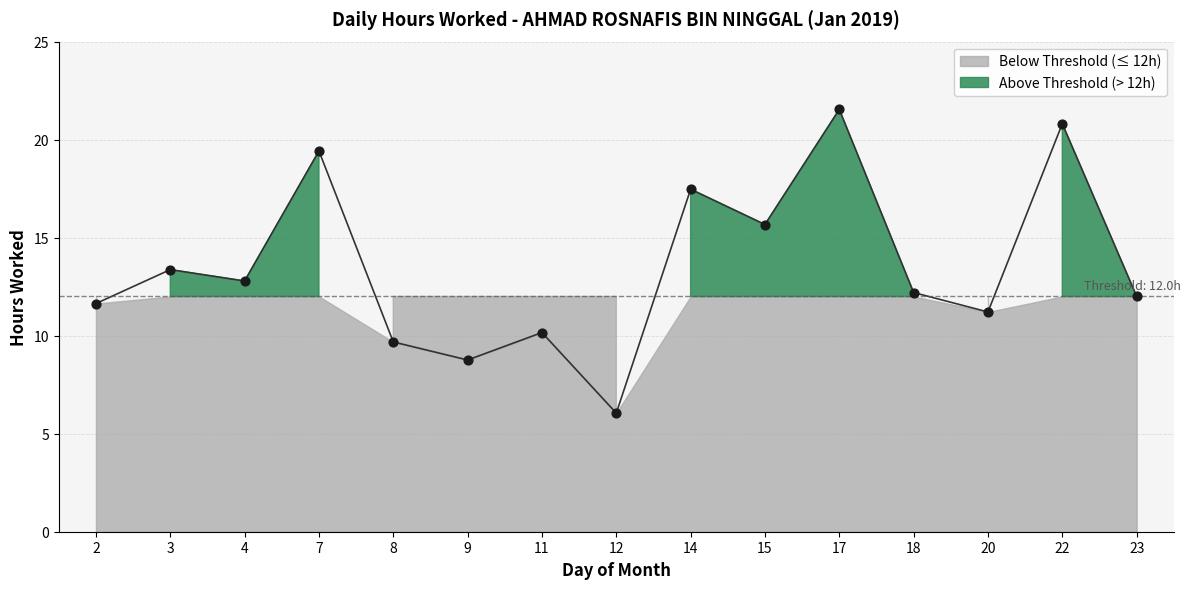

What is the ratio of the value at 14 to the value at 12?

2.9